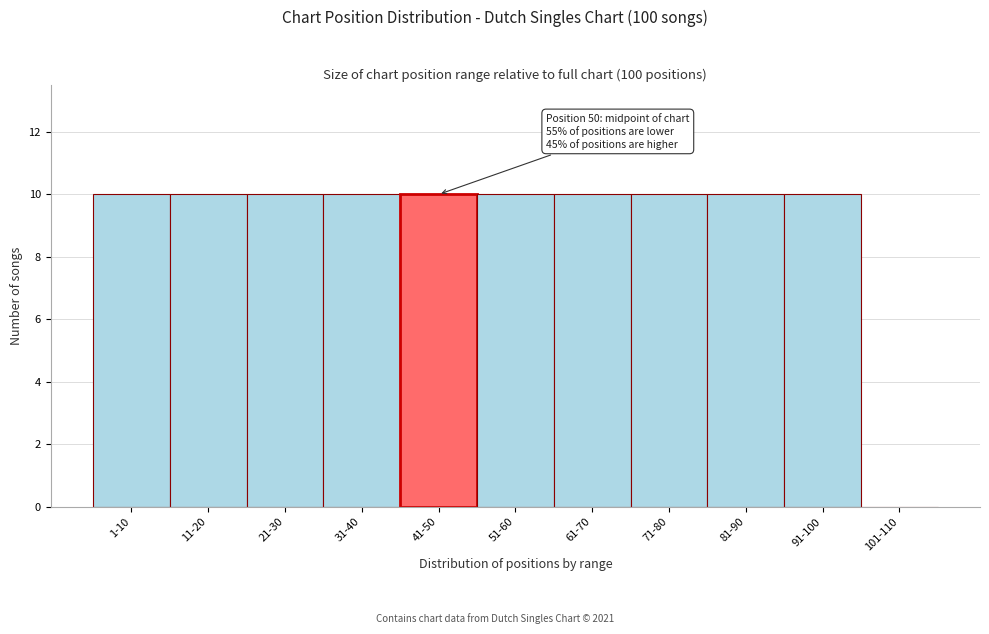

Reading left to right, transcribe all the data shown in this chart.

1-10=10	11-20=10	21-30=10	31-40=10	41-50=10	51-60=10	61-70=10	71-80=10	81-90=10	91-100=10	101-110=0